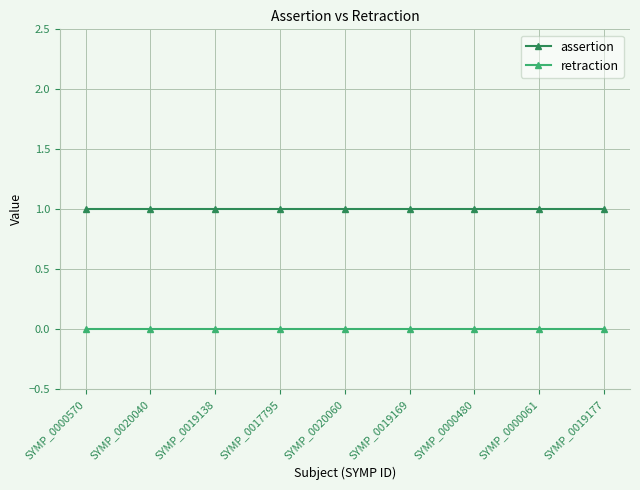

What are all the series names shown in the legend?

assertion, retraction